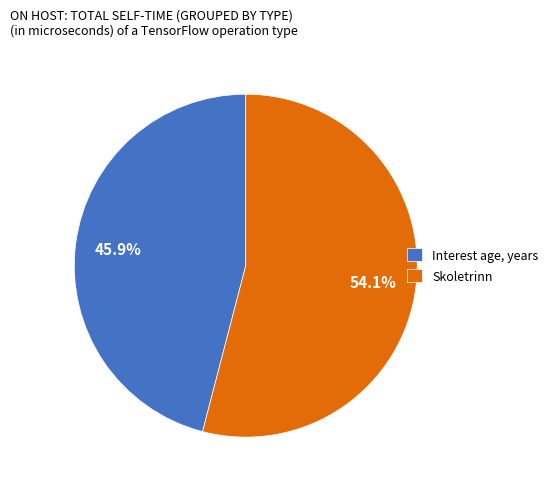

Which slice is the largest?

Skoletrinn